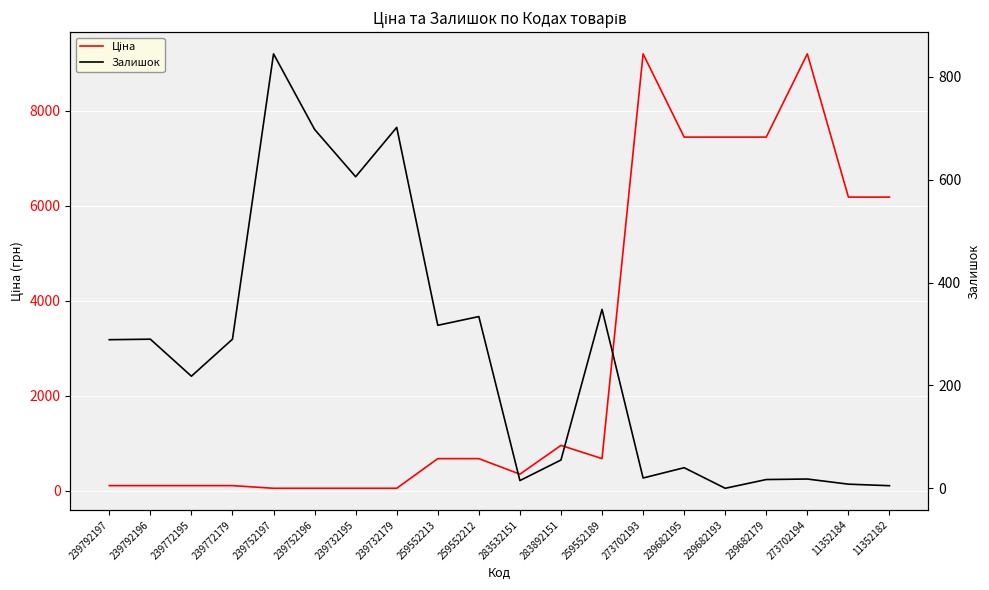

Count the number of categories in the chart.

20